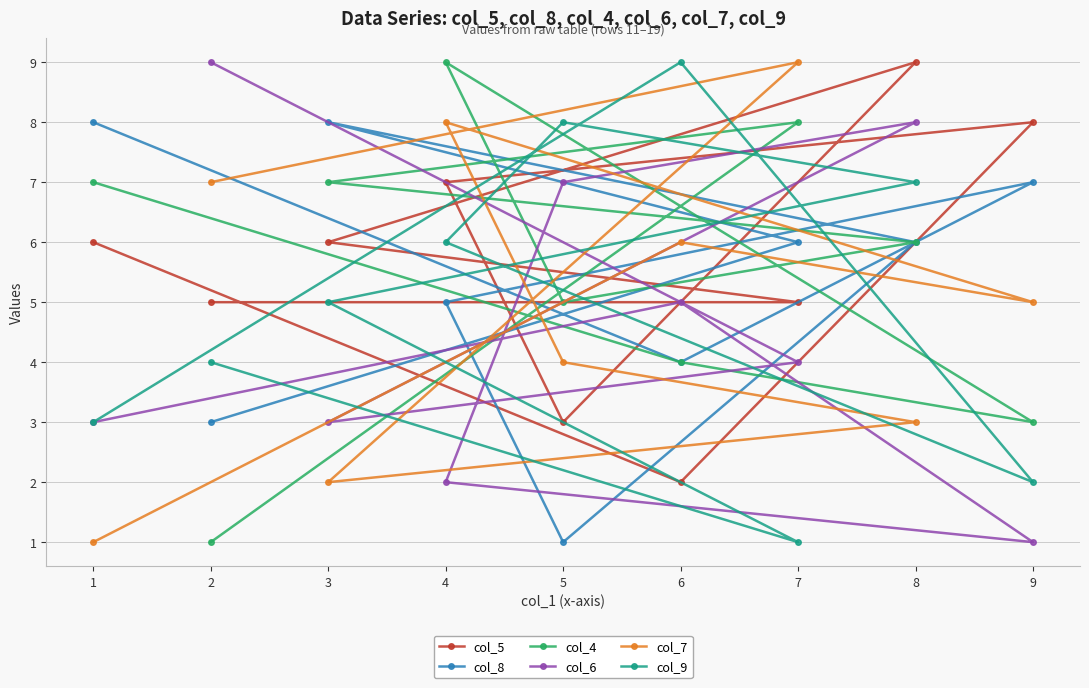

Is it true that col_8 equals 4 at 6?

True